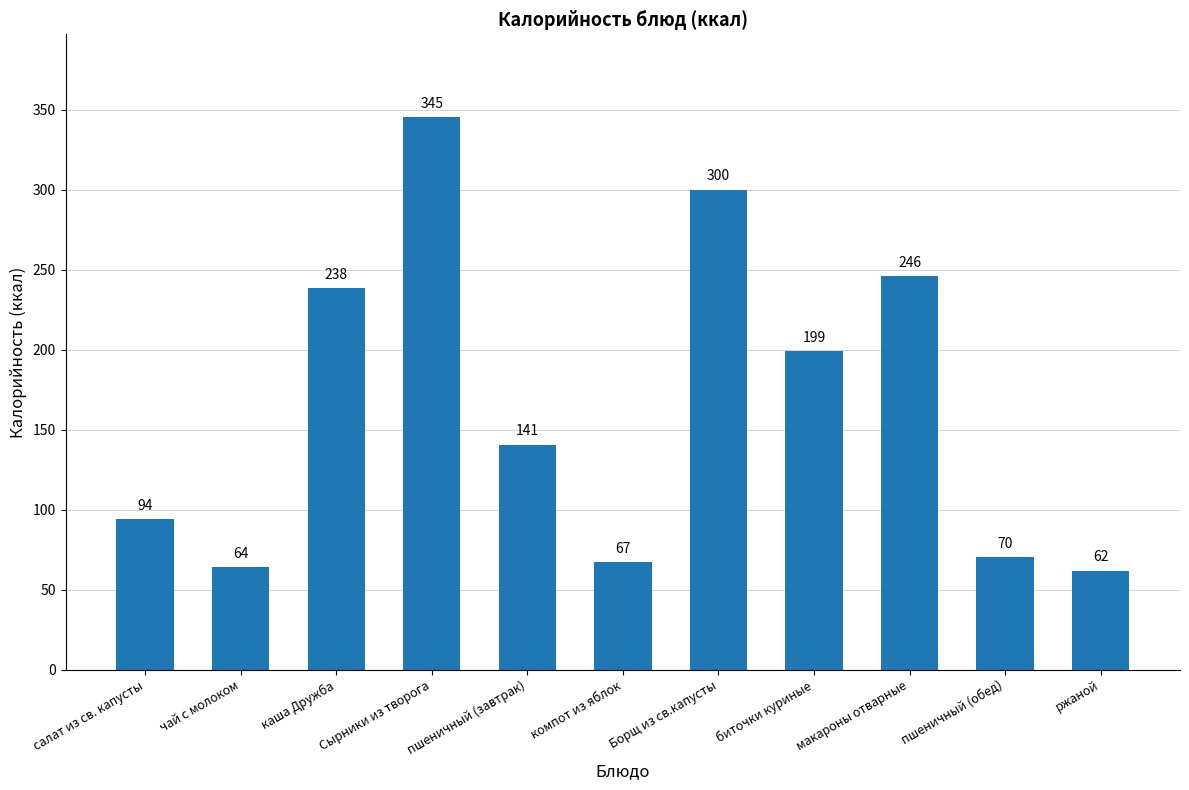

What value does the data have at ржаной?

61.9